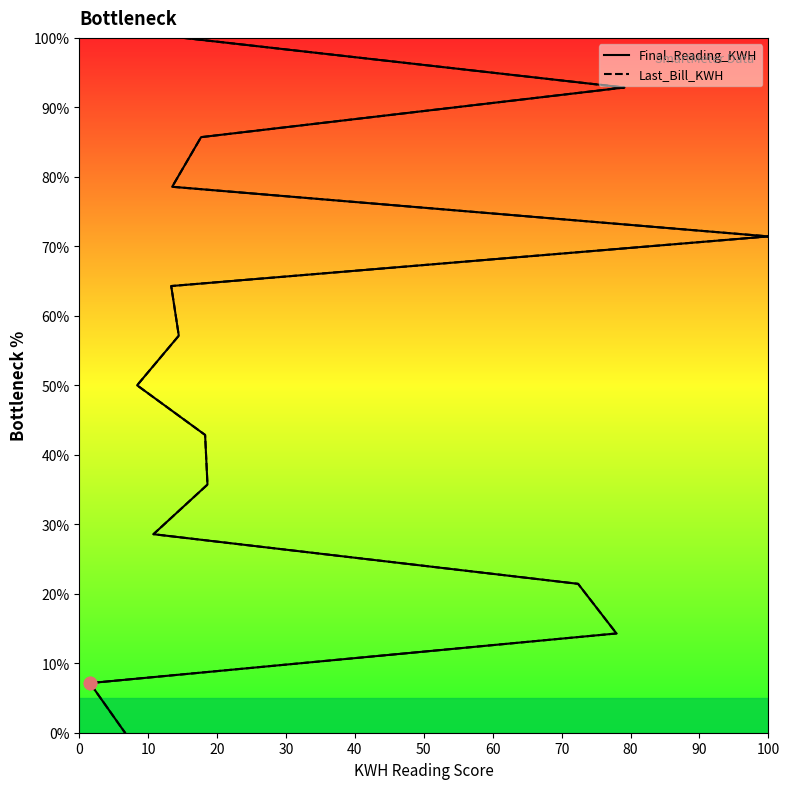

Which series has the widest spread of Y values?

Final_Reading_KWH